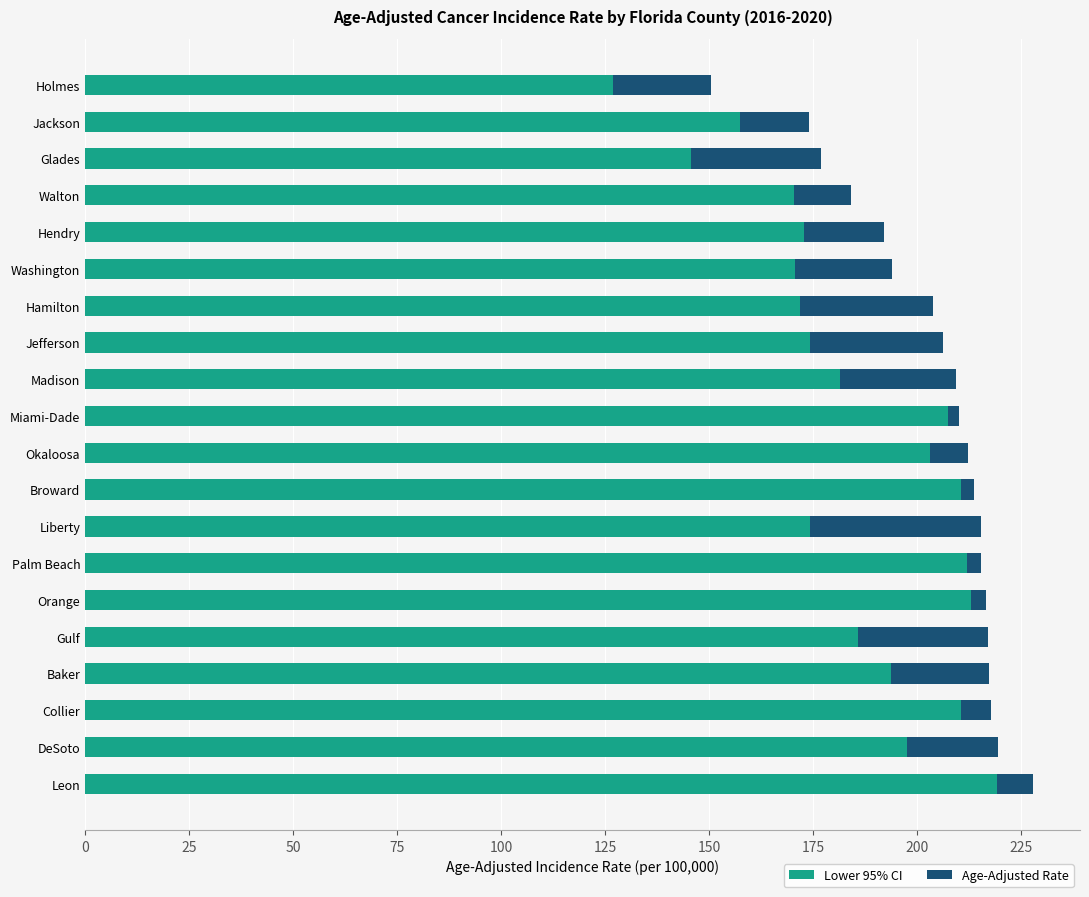

What is the average value of the Lower 95% CI series?

184.9